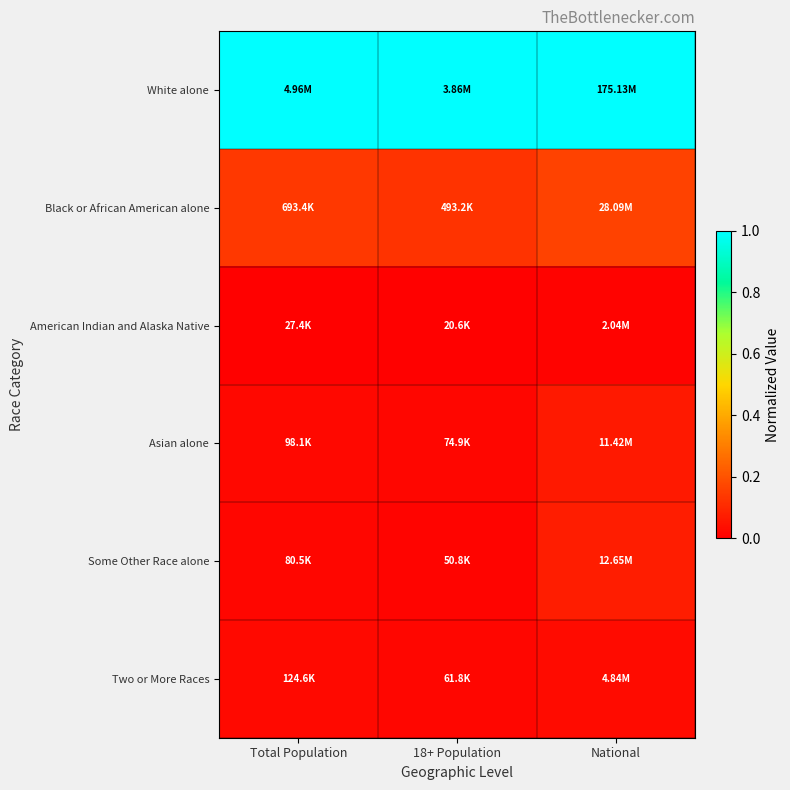

How many distinct data groups are displayed?

6